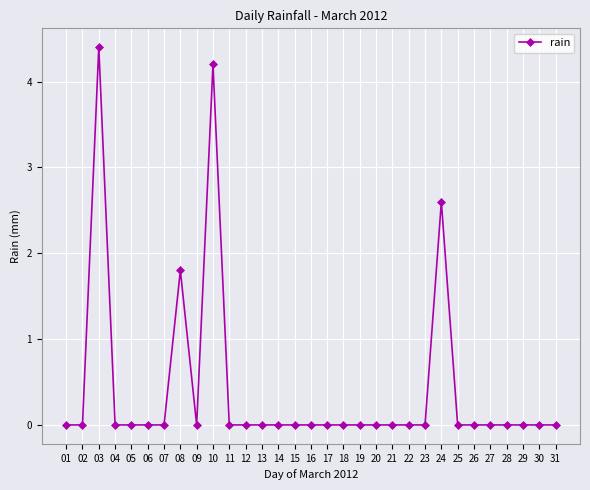

The chart shows a value of 0.0 at 31. True or false?

True